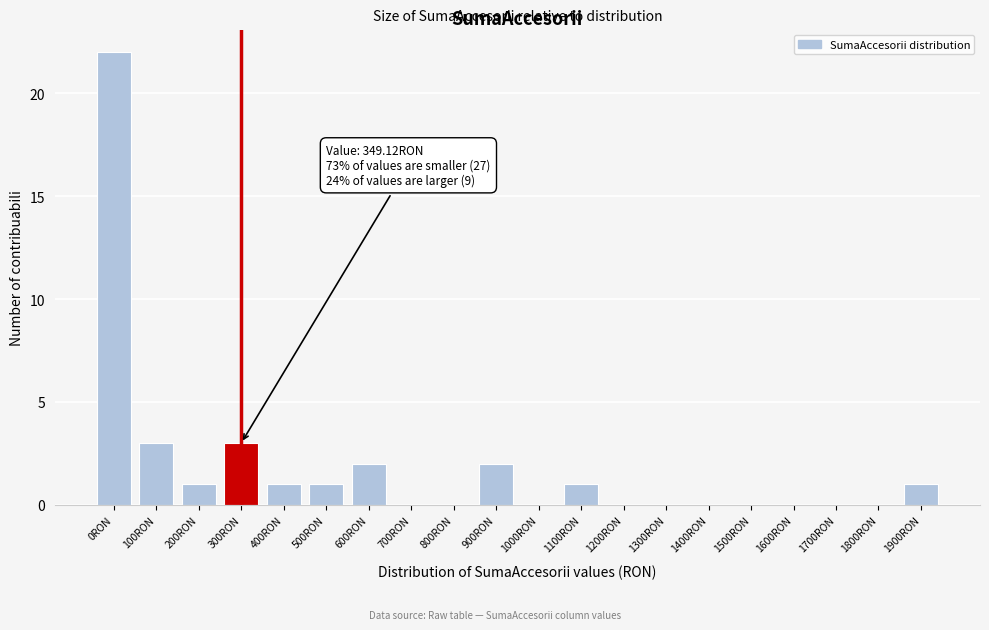

Reading left to right, extract all data points from this chart.

0RON=22	100RON=3	200RON=1	300RON=3	400RON=1	500RON=1	600RON=2	700RON=0	800RON=0	900RON=2	1000RON=0	1100RON=1	1200RON=0	1300RON=0	1400RON=0	1500RON=0	1600RON=0	1700RON=0	1800RON=0	1900RON=1